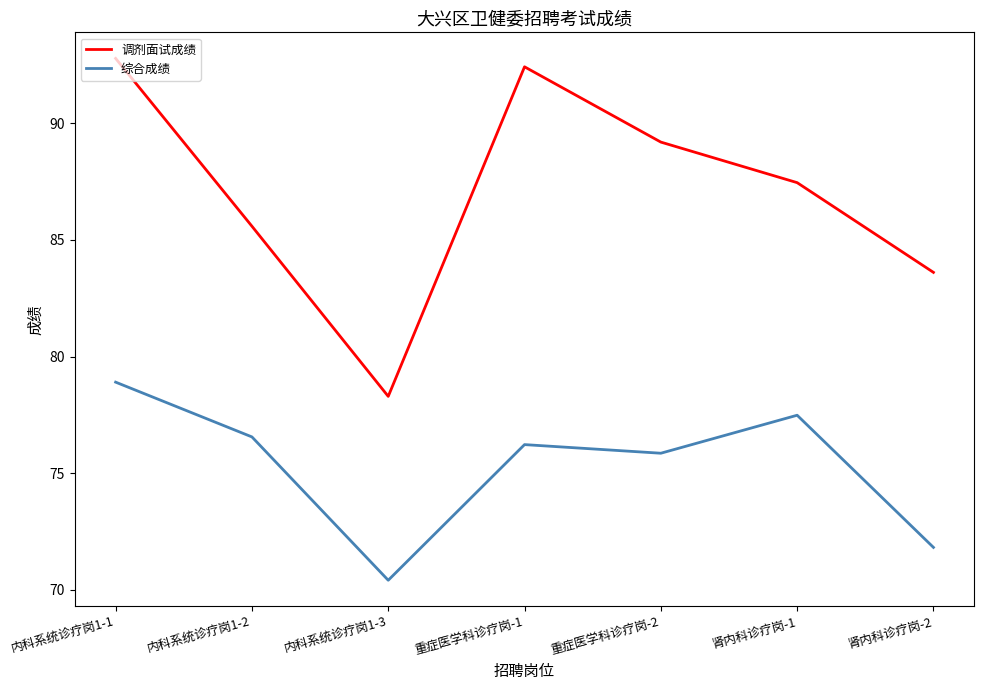

In 调剂面试成绩, how many points are higher than both neighbors (excluding endpoints)?

1